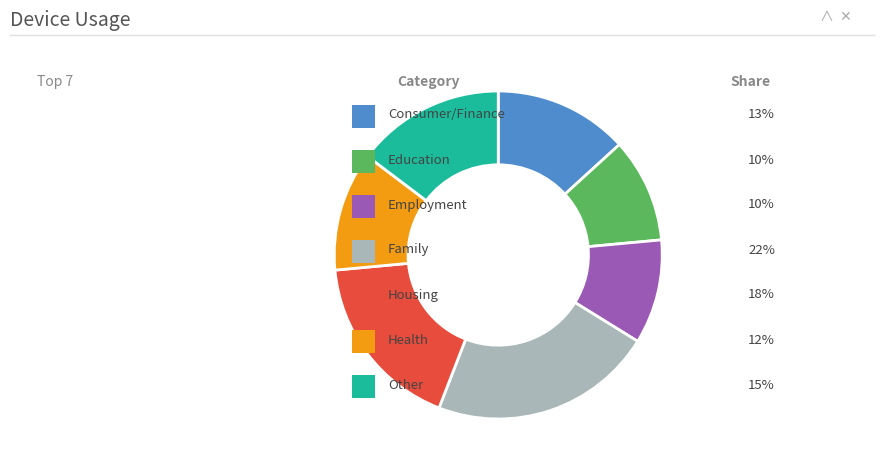

Is there a majority slice in this chart?

No